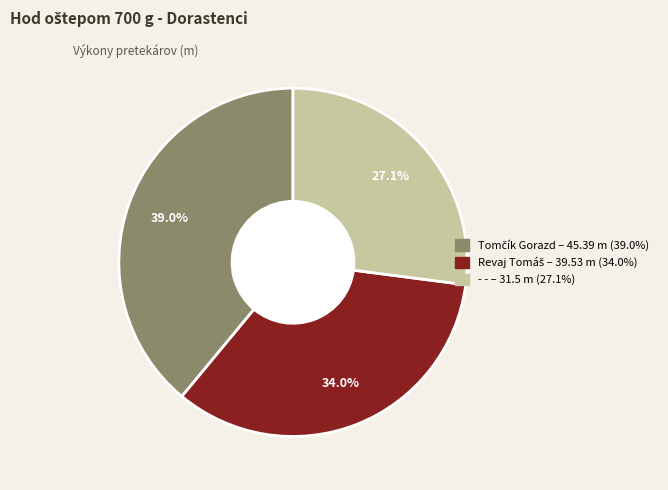

What is the smallest slice in the pie chart?

- -